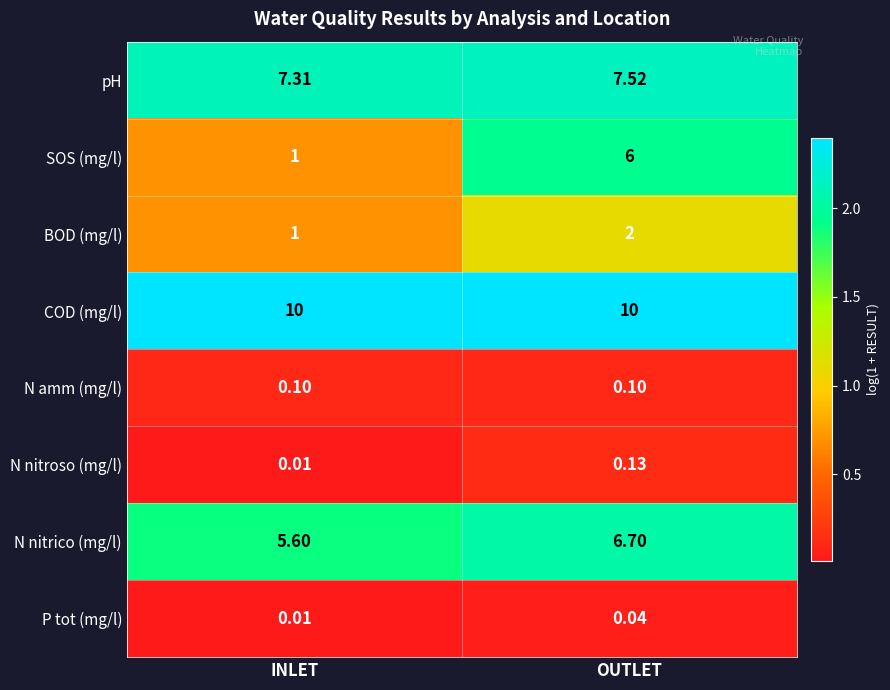

Where is N nitroso (mg/l) nearest to the value 0?

INLET